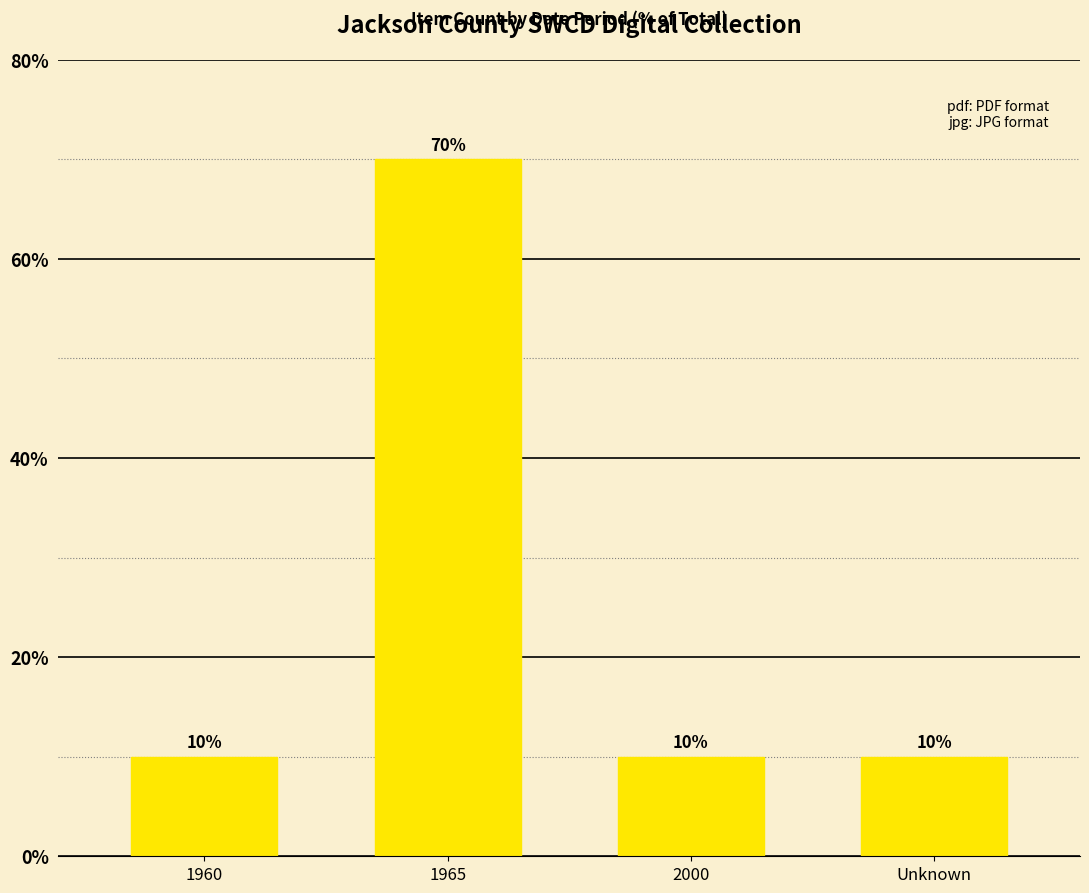

What is the minimum value shown in the chart?

10